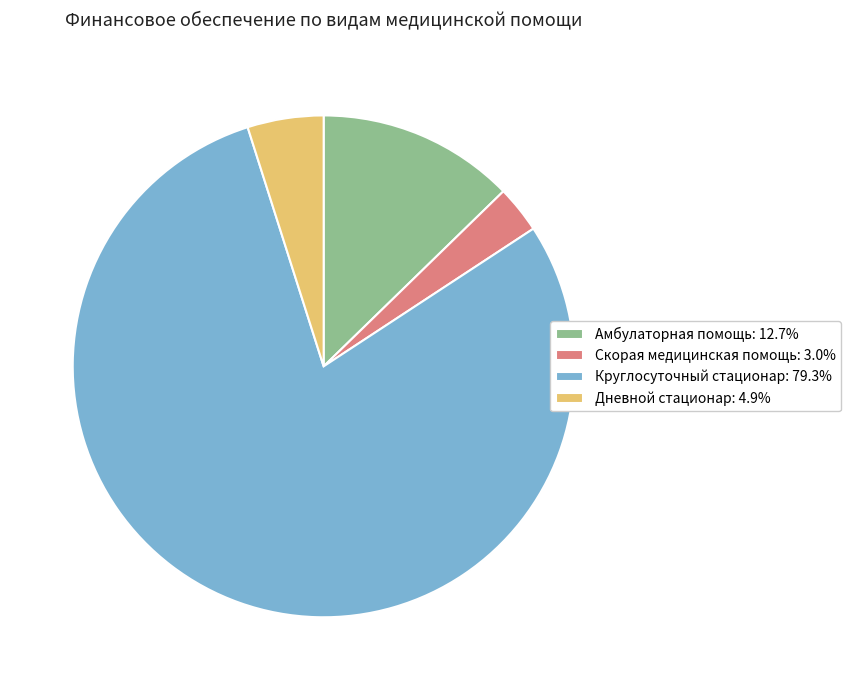

Which slice is the smallest?

Скорая медицинская помощь